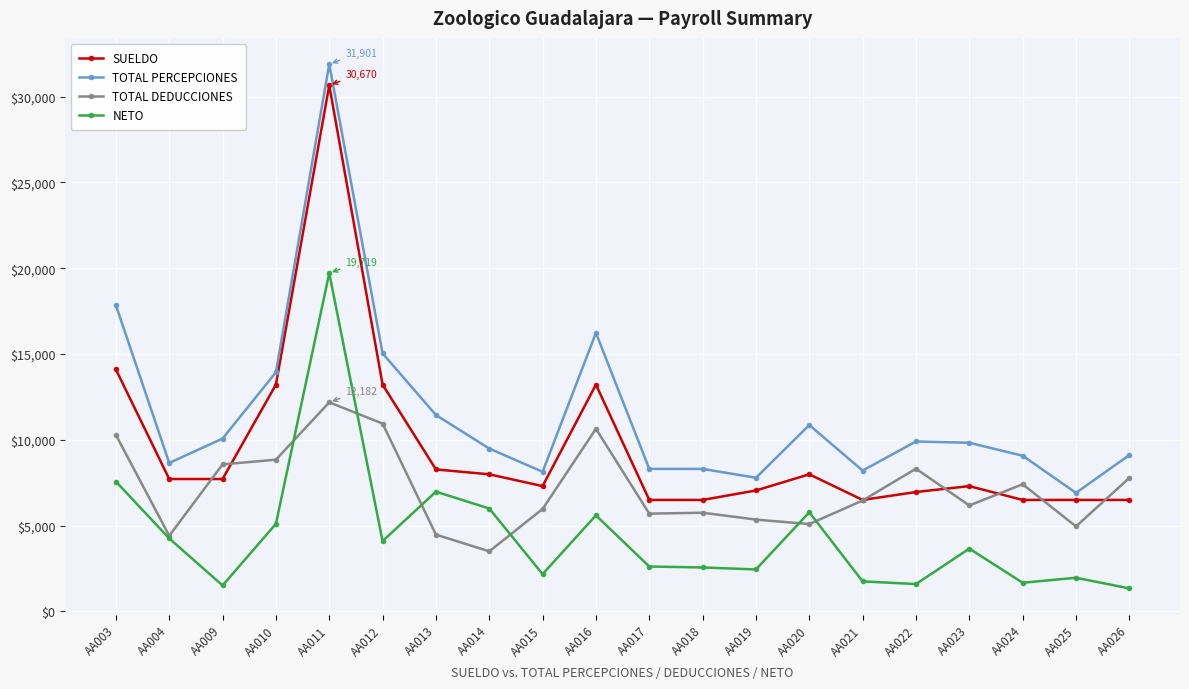

What is the maximum value shown in the chart?

31900.7